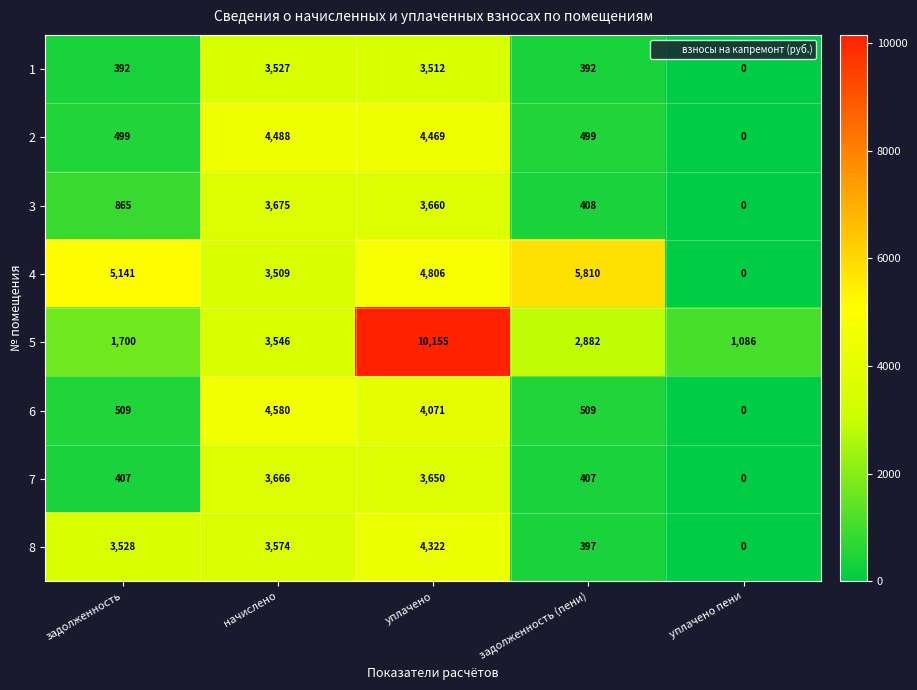

What is the maximum value shown in the chart?

10155